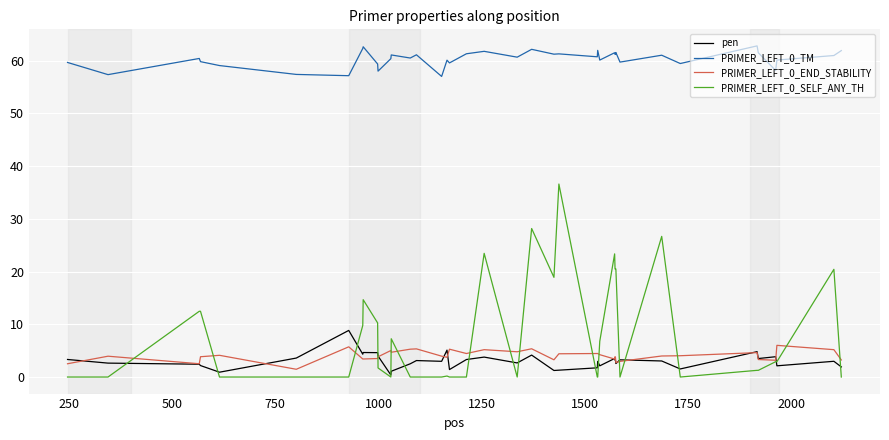

Does the chart have visible grid lines?

Yes